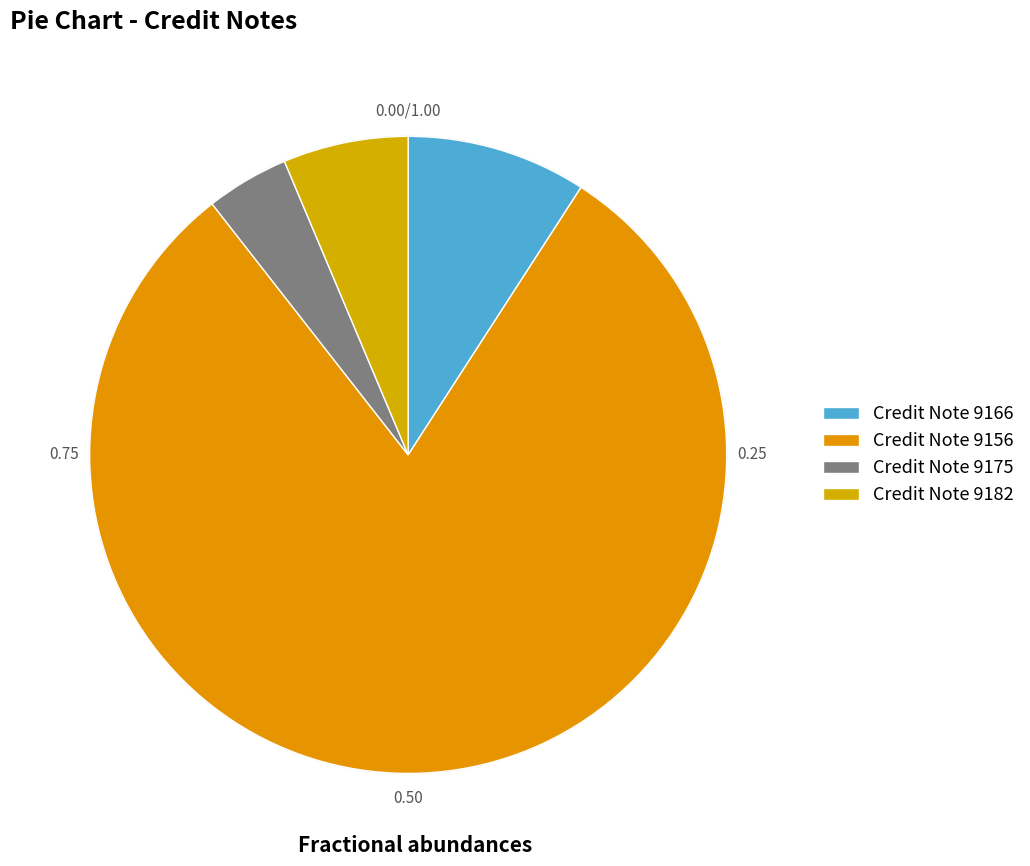

Is there any slice that represents more than half of the pie?

Yes